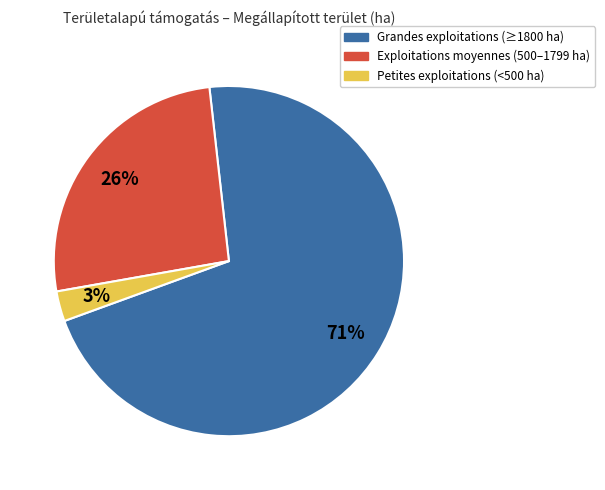

To the nearest percent, what is the average slice percentage?

33%